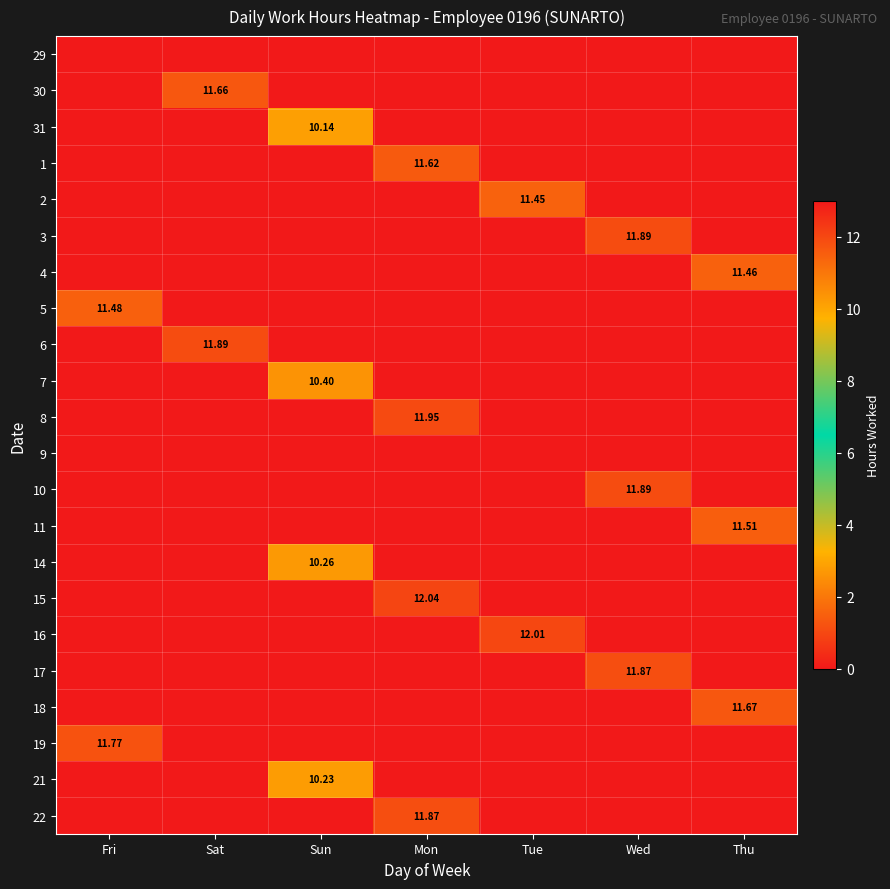

At how many categories does at least one series exceed 9?

7